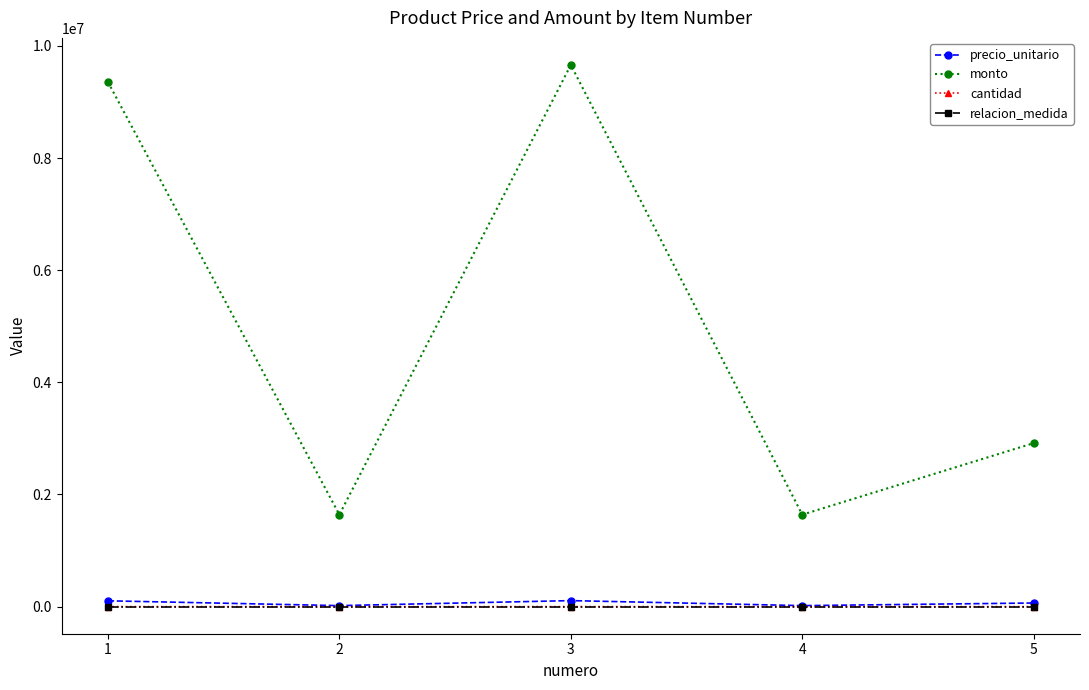

True or false: monto and relacion_medida intersect in this chart.

False